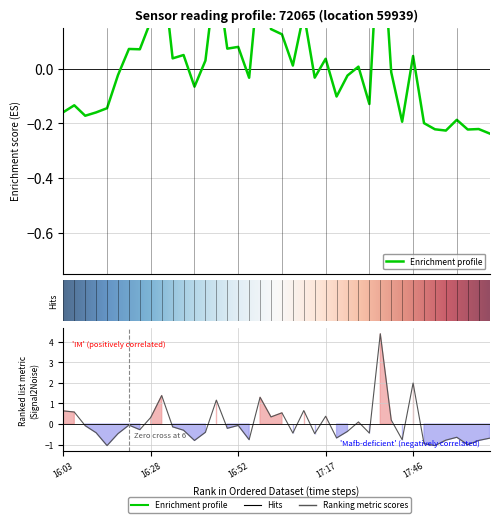

Reading left to right, transcribe all the data shown in this chart.

P1: 16:03=-0.2	16:06=-0.1	16:09=-0.2	16:12=-0.2	16:15=-0.1	16:18=-0.0	16:21=0.1	16:25=0.1	16:28=0.2	16:31=0.4	16:34=0.0	16:37=0.0	16:40=-0.1	16:43=0.0	16:46=0.4	16:49=0.1	16:52=0.1	16:56=-0.0	16:59=0.4	17:02=0.1	17:05=0.1	17:08=0.0	17:11=0.2	17:14=-0.0	17:17=0.0	17:21=-0.1	17:24=-0.0	17:27=0.0	17:30=-0.1	17:33=0.6	17:36=-0.0	17:43=-0.2	17:46=0.0	17:49=-0.2	17:52=-0.2	17:55=-0.2	17:58=-0.2	18:01=-0.2	18:05=-0.2	18:08=-0.2
P2: 16:03=0.6	16:06=0.6	16:09=-0.1	16:12=-0.4	16:15=-1.0	16:18=-0.5	16:21=-0.1	16:25=-0.3	16:28=0.3	16:31=1.4	16:34=-0.1	16:37=-0.3	16:40=-0.8	16:43=-0.4	16:46=1.2	16:49=-0.2	16:52=-0.1	16:56=-0.8	16:59=1.3	17:02=0.3	17:05=0.5	17:08=-0.4	17:11=0.7	17:14=-0.5	17:17=0.4	17:21=-0.7	17:24=-0.4	17:27=0.1	17:30=-0.4	17:33=4.4	17:36=0.2	17:43=-0.8	17:46=2.0	17:49=-1.0	17:52=-1.0	17:55=-0.8	17:58=-0.6	18:01=-1.0	18:05=-0.8	18:08=-0.7